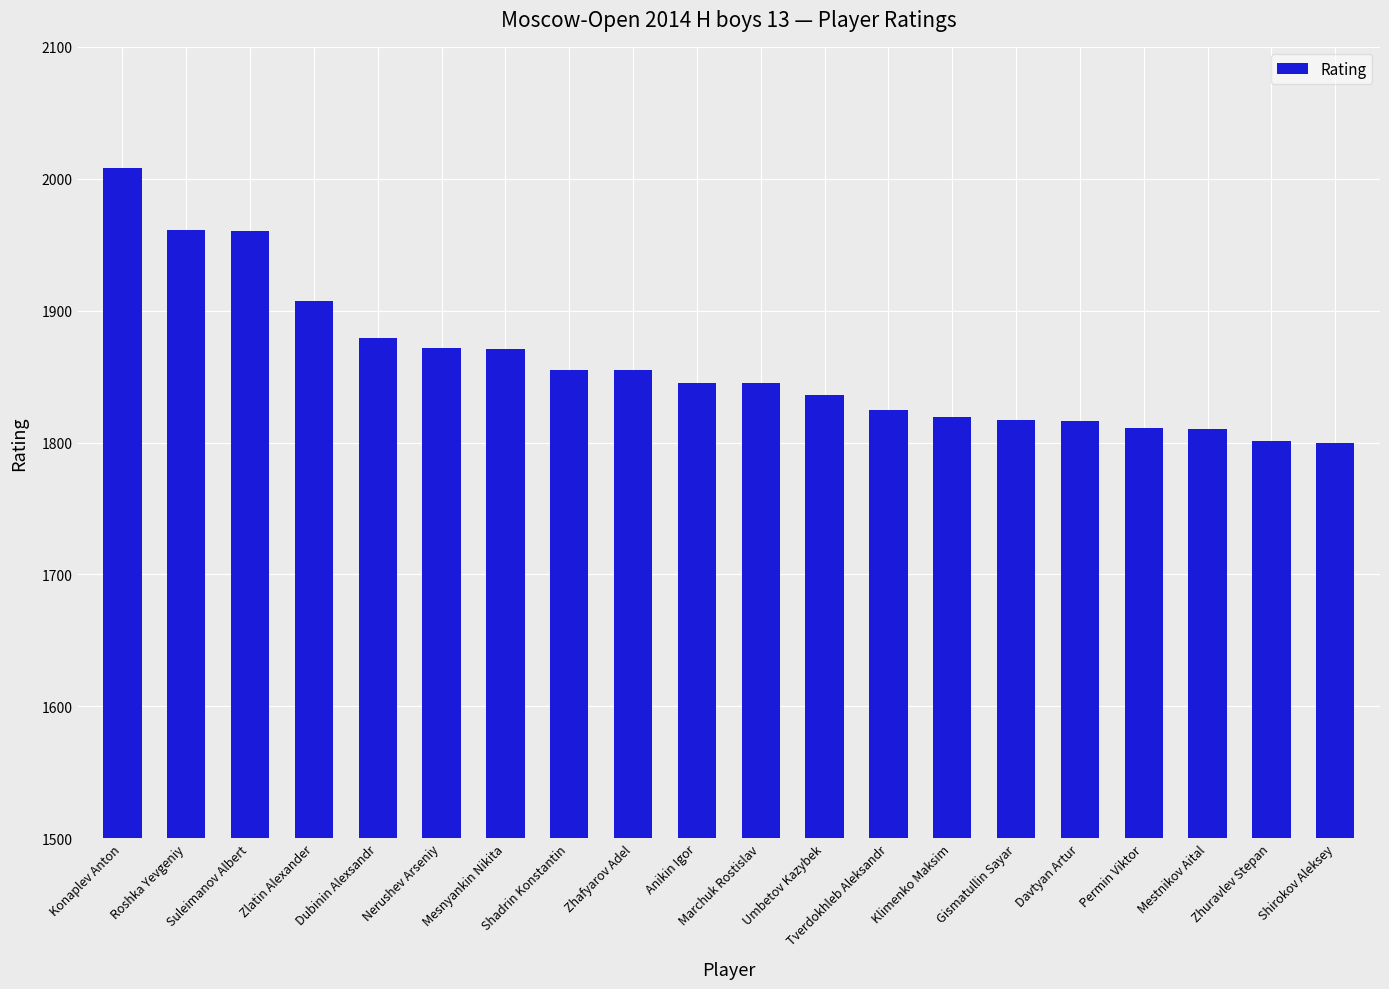

What is the difference between the second highest and minimum values?

161